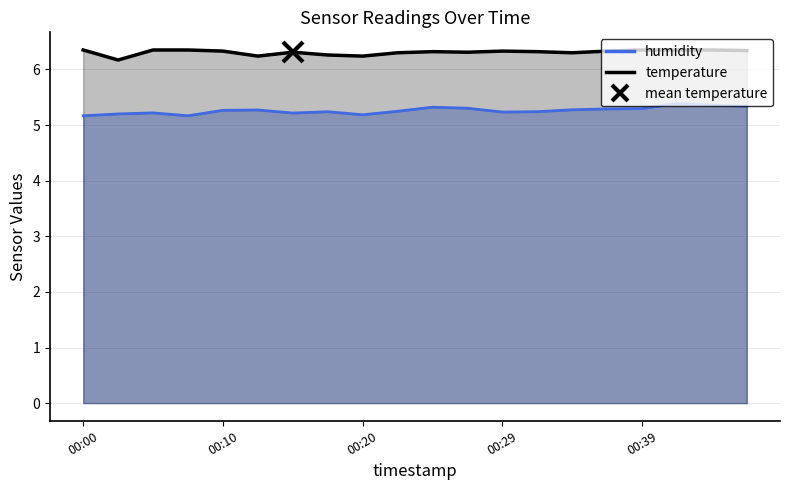

Which series has the largest range (max minus min)?

humidity